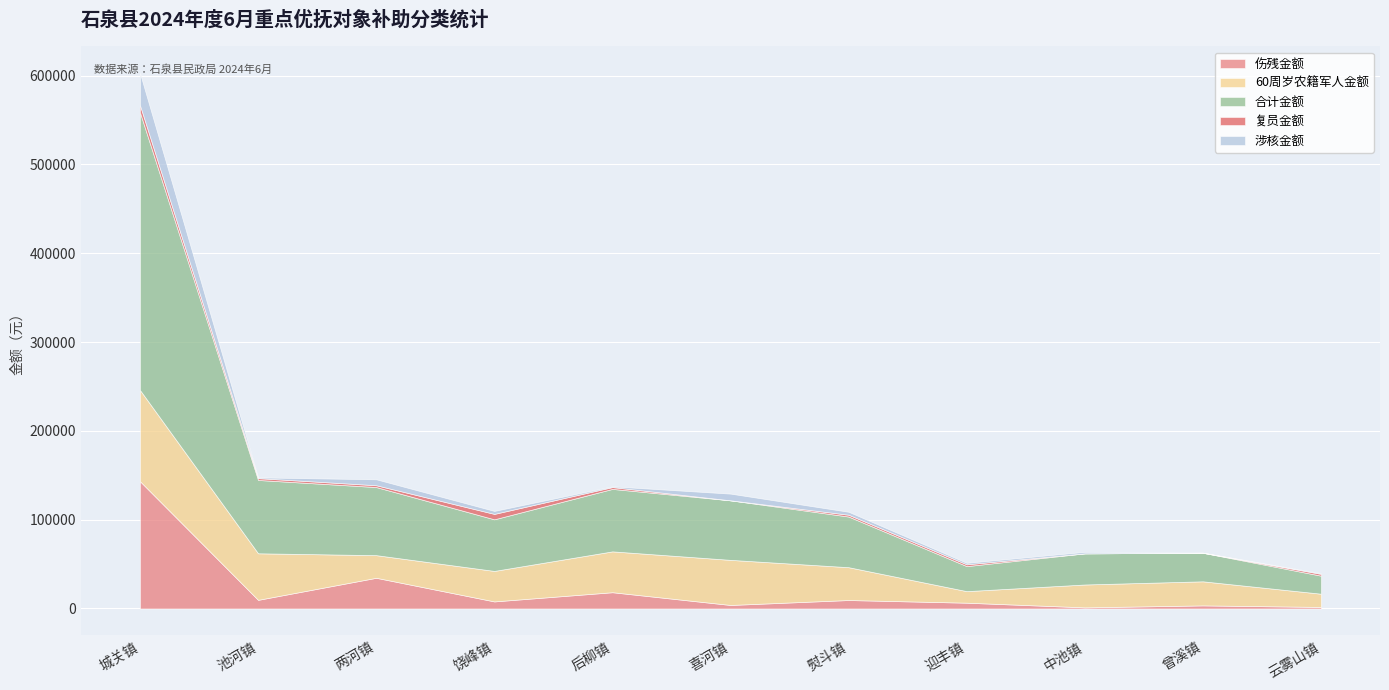

Where is 合计金额 nearest to the value 166445?

池河镇